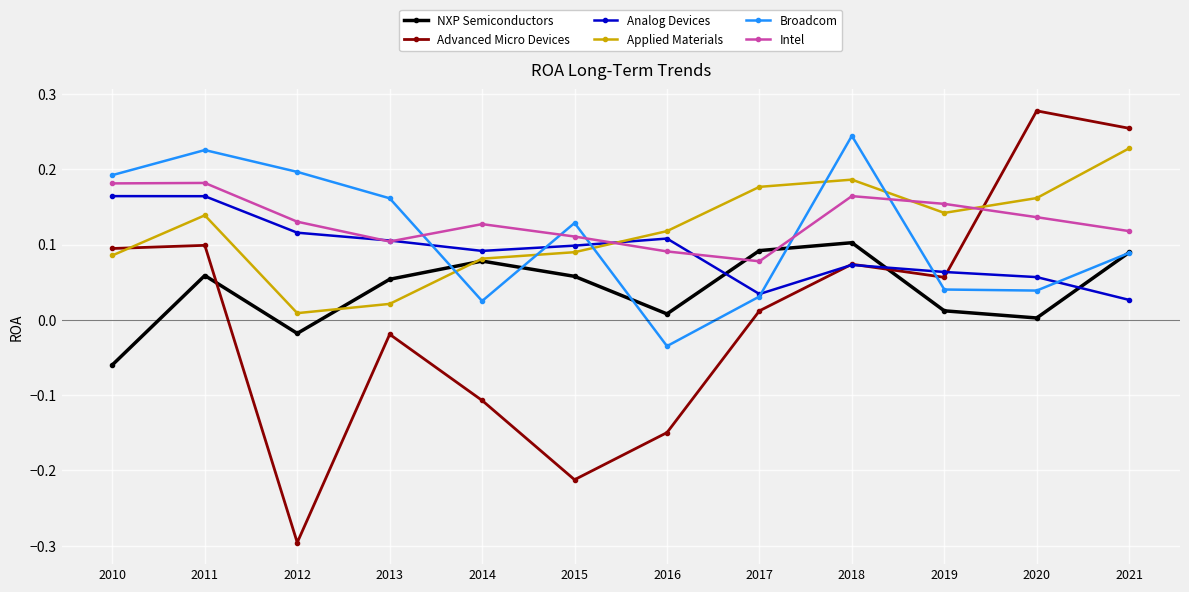

What is the difference between the maximum and minimum values in the Advanced Micro Devices series?

0.6